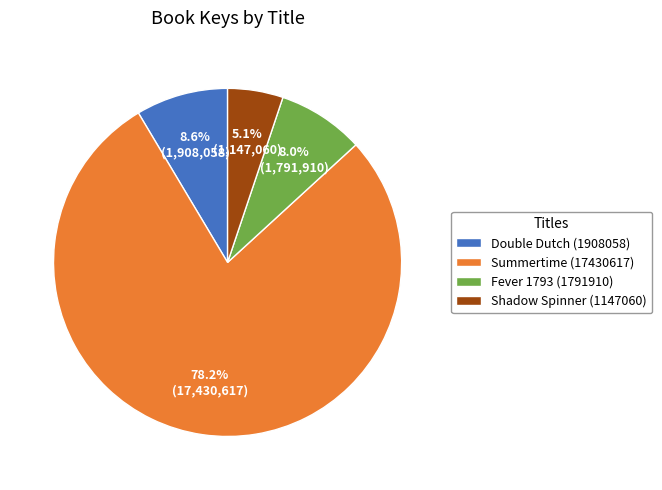

Between Double Dutch (1908058) and Summertime (17430617), which is larger?

Summertime (17430617)